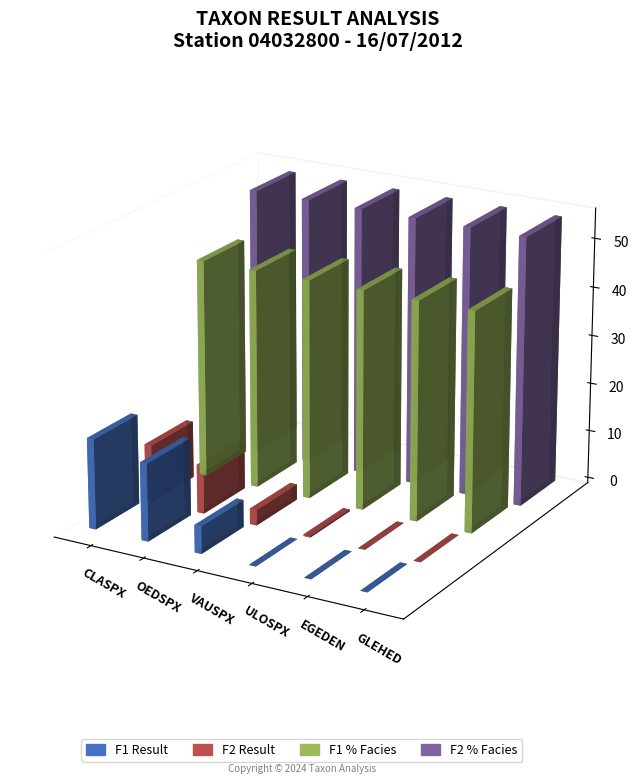

Does the chart contain any negative values?

No